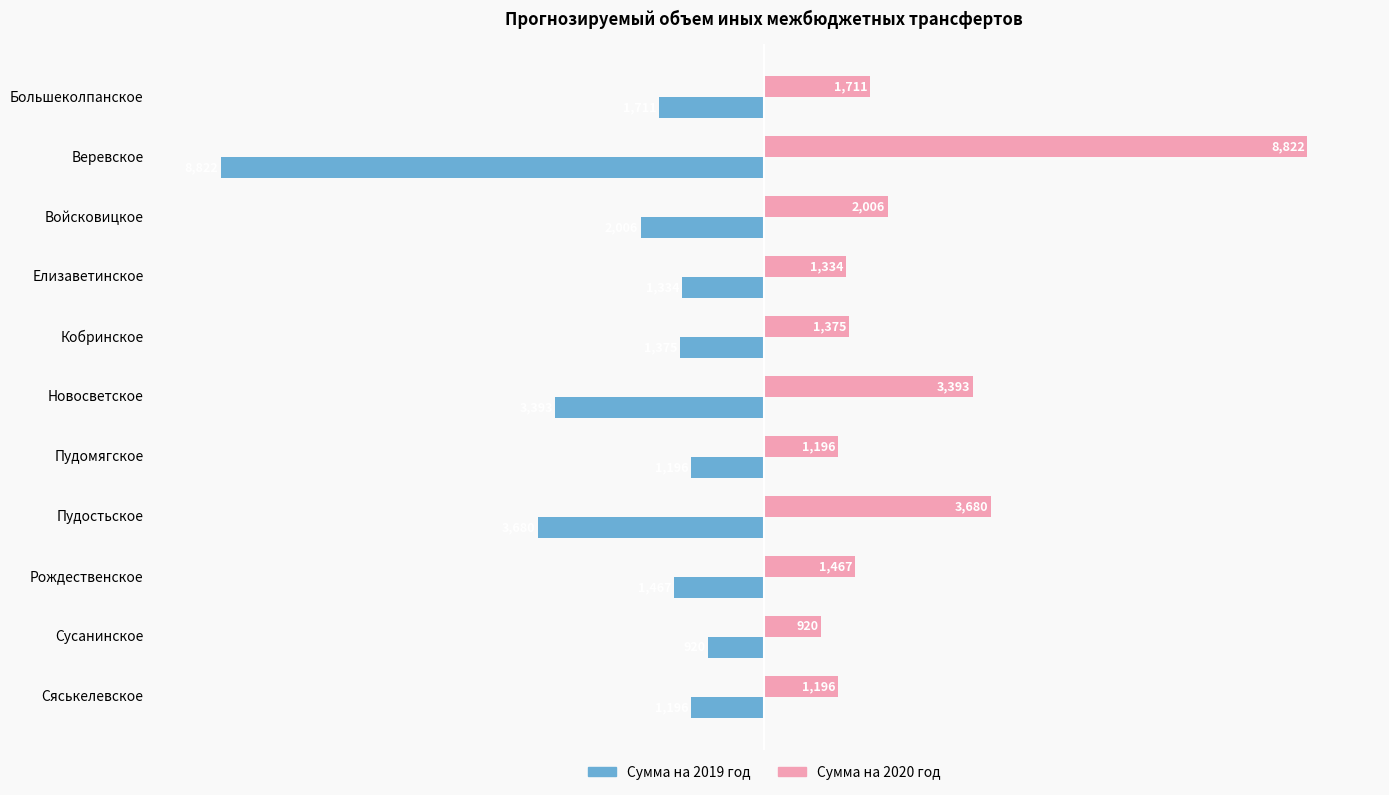

What is the spread (max minus min) of values at Рождественское?

2934